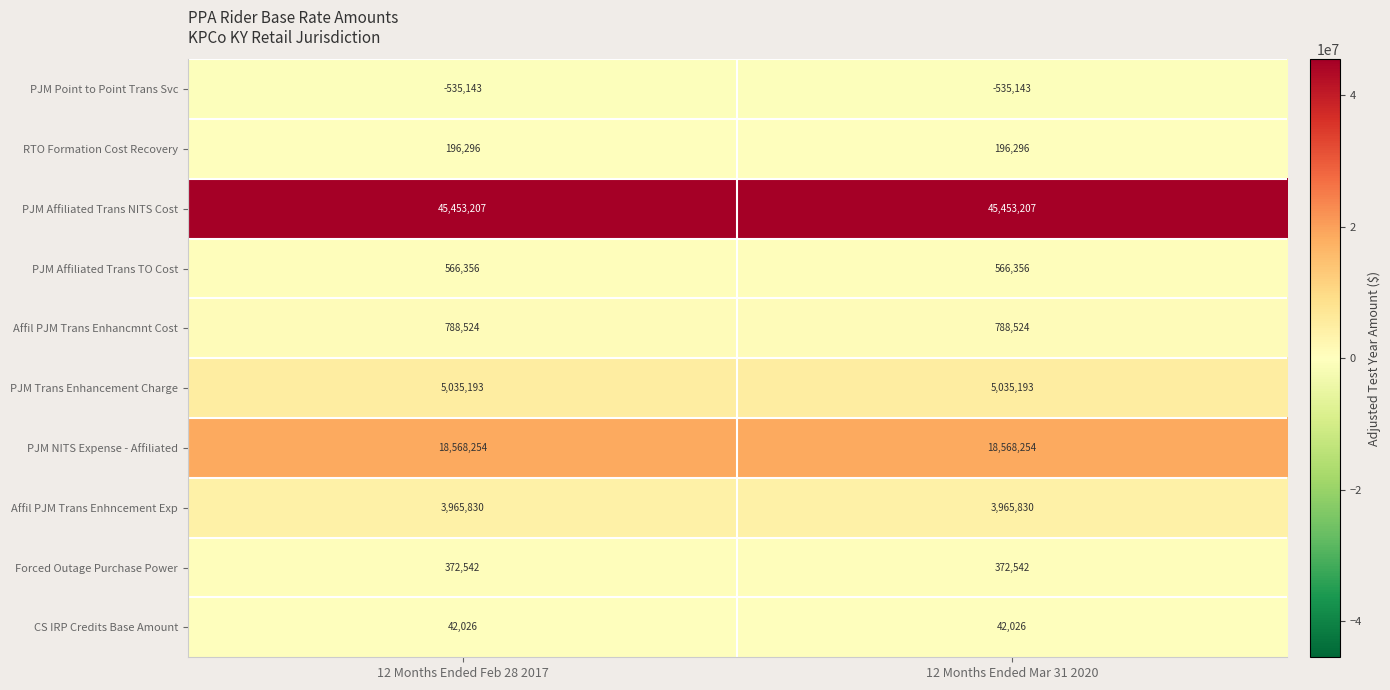

Which series has the largest total across all categories?

PJM Affiliated Trans NITS Cost